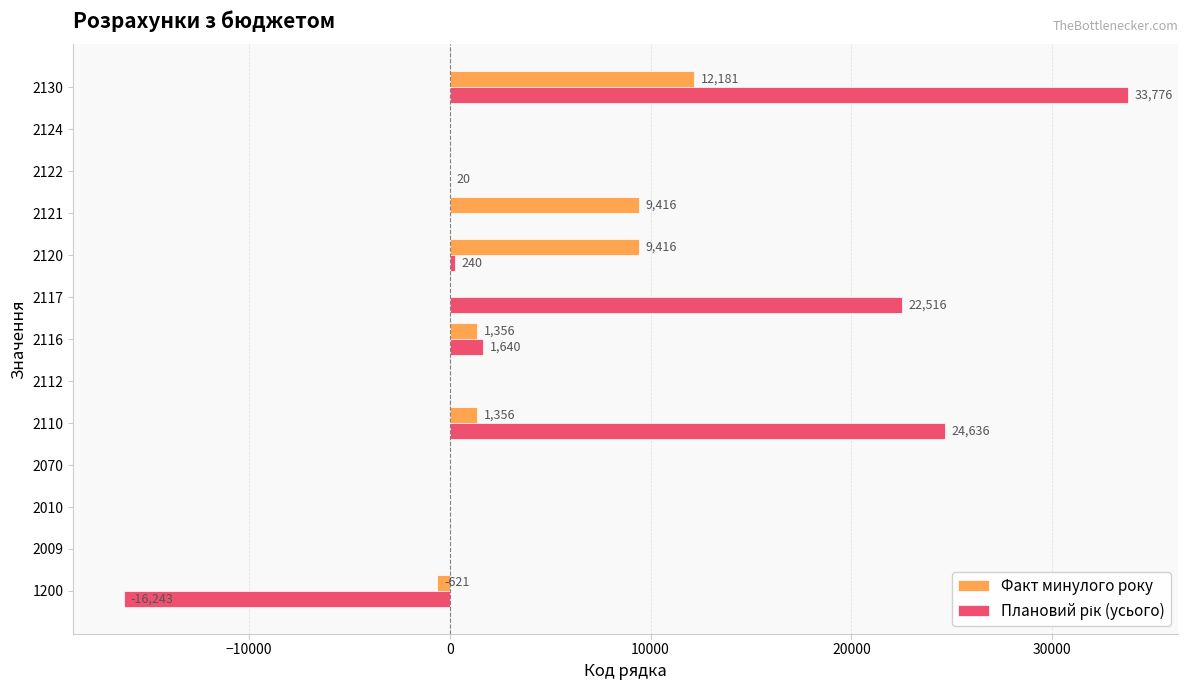

Which label corresponds to the largest value in the chart?

2130